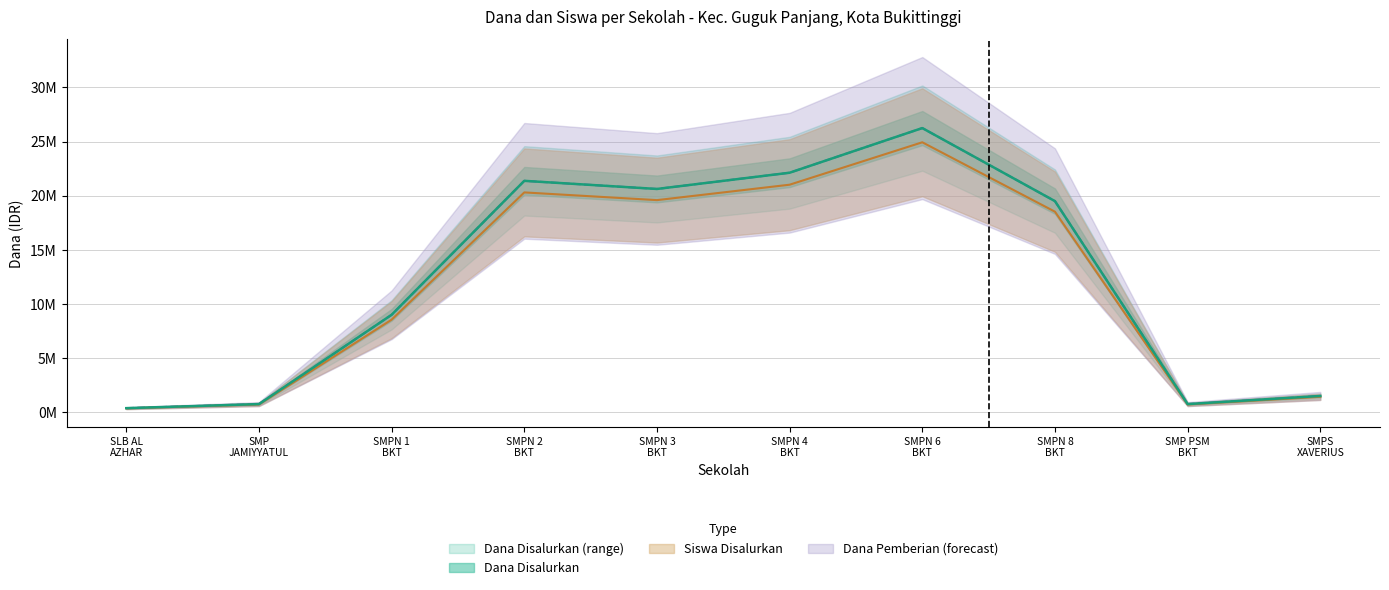

The value of Dana Disalurkan at SMPN 4 BKT is 39452951. True or false?

False